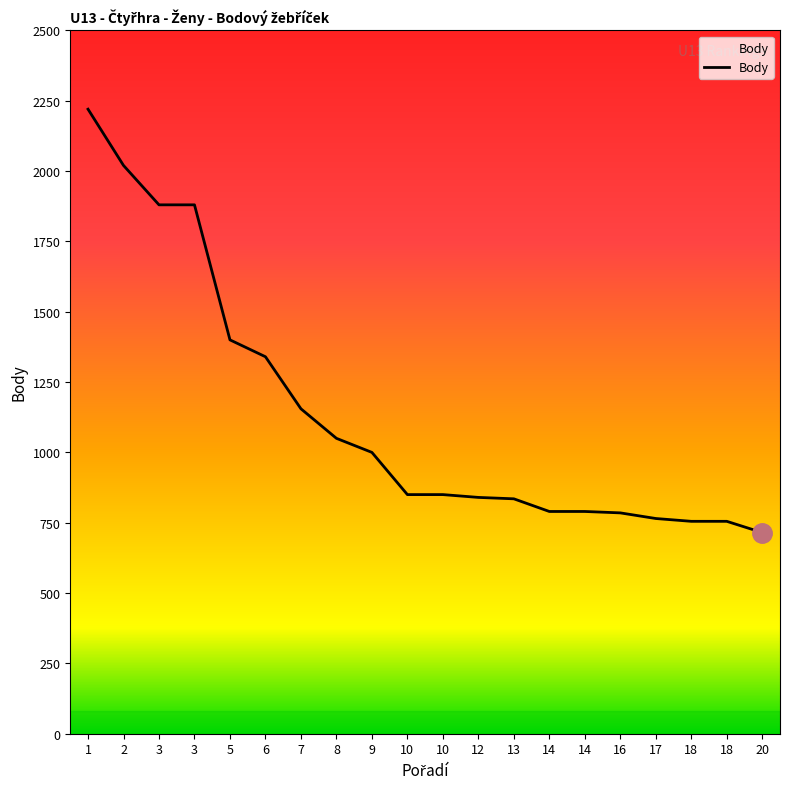

Does the chart display data point markers on the line(s)?

No